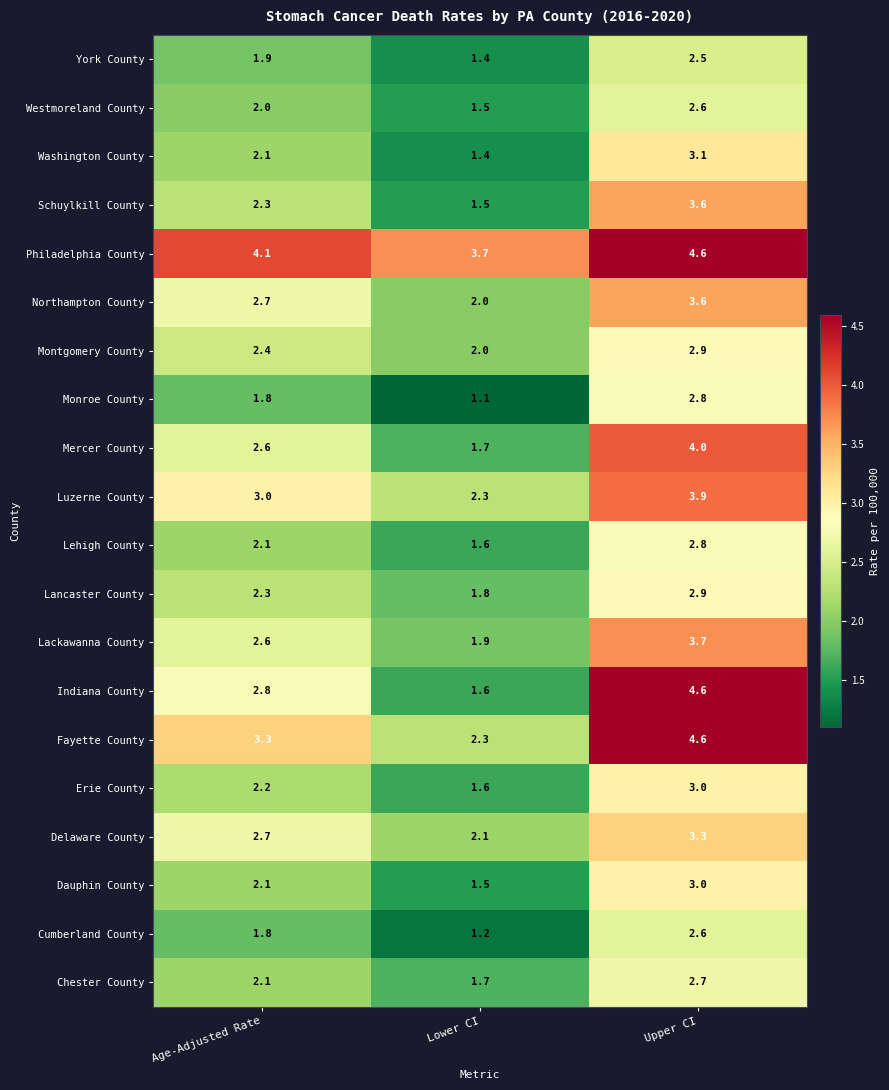

What is the difference between the second highest and minimum values in the Fayette County series?

1.0